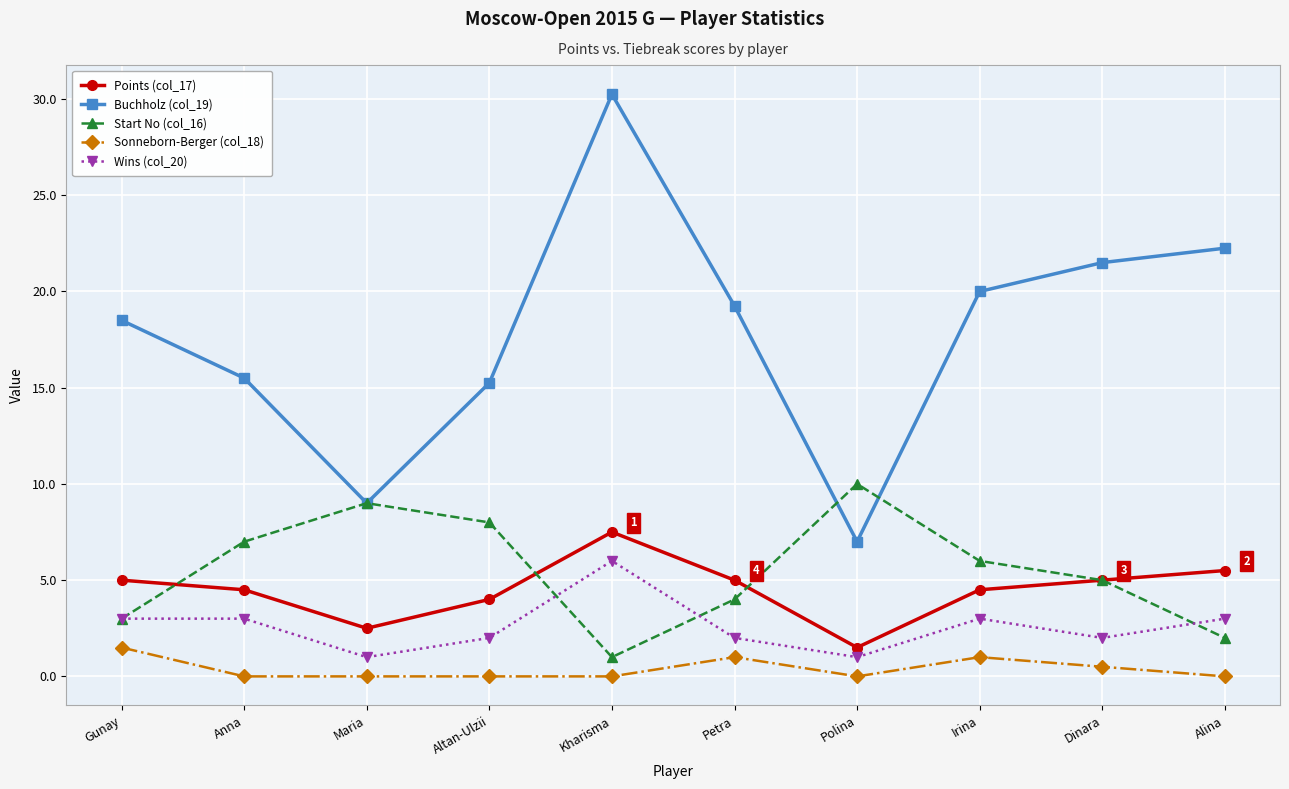

True or false: Start No (col_16) has more than 2 points higher than both neighbors.

False